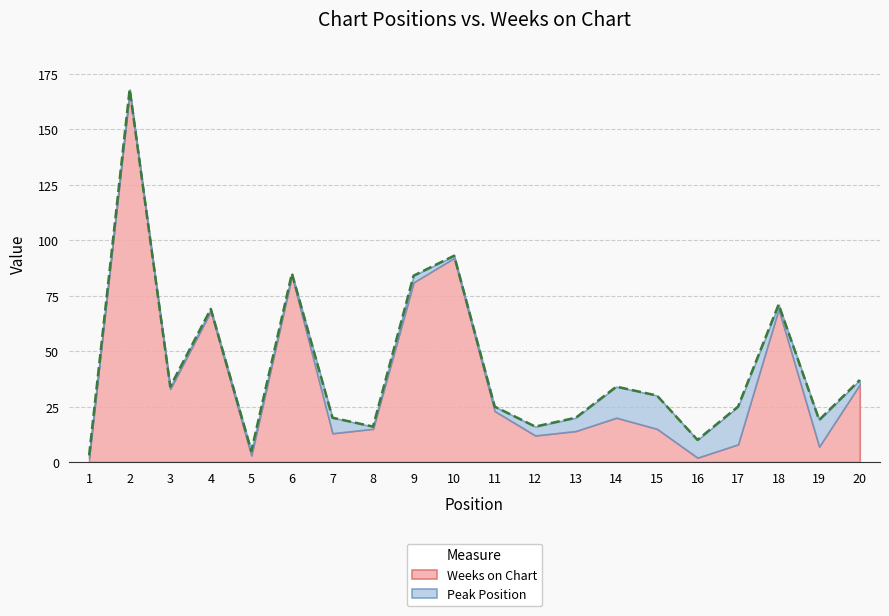

What value does the data have at 13, to the nearest 10?

20